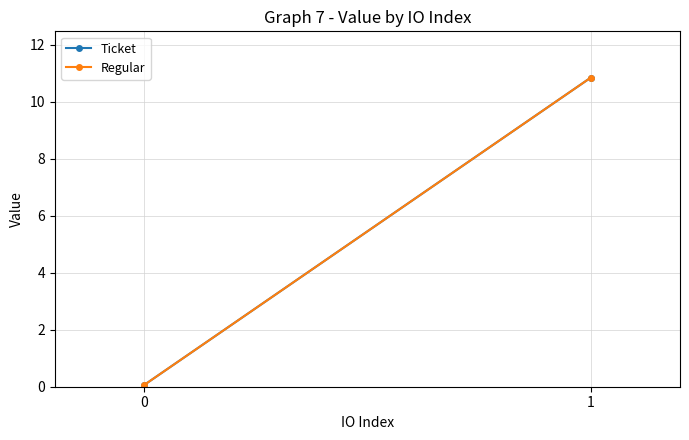

The value of Ticket at 0 is 0.1. True or false?

False